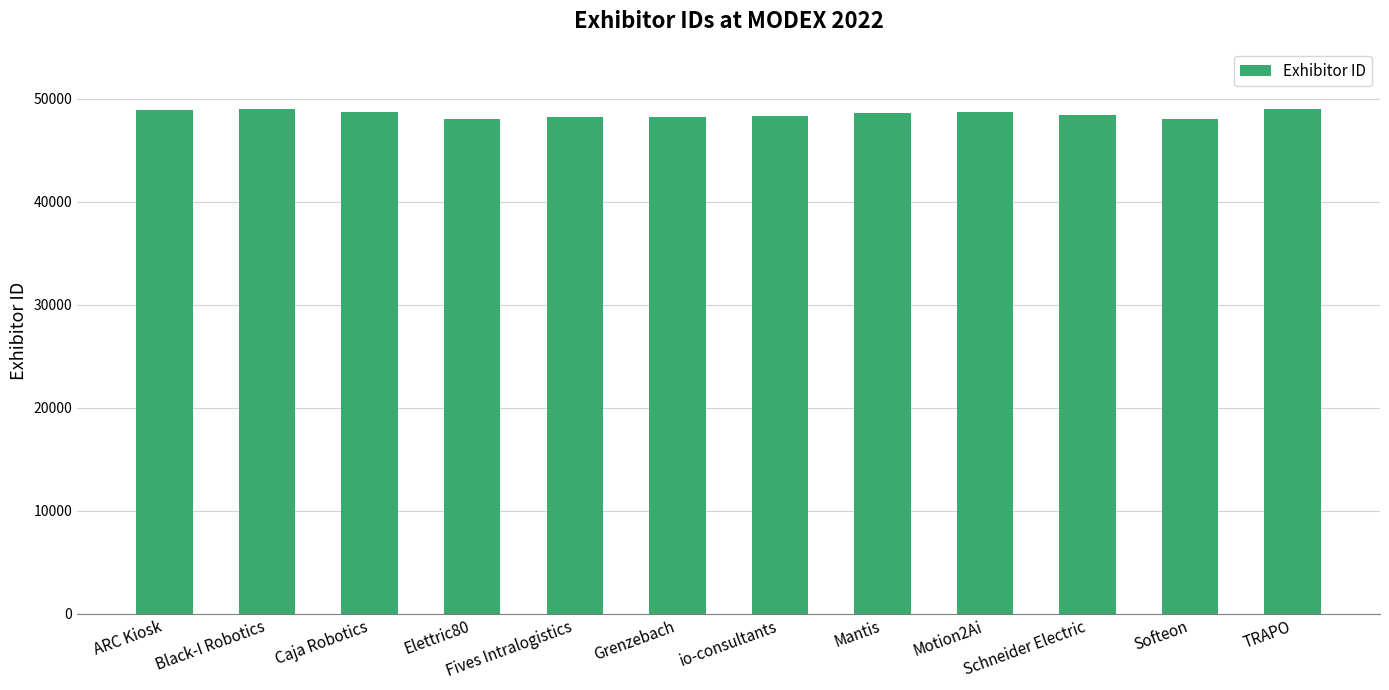

What is the label of the 5th bar from the left?

Fives Intralogistics